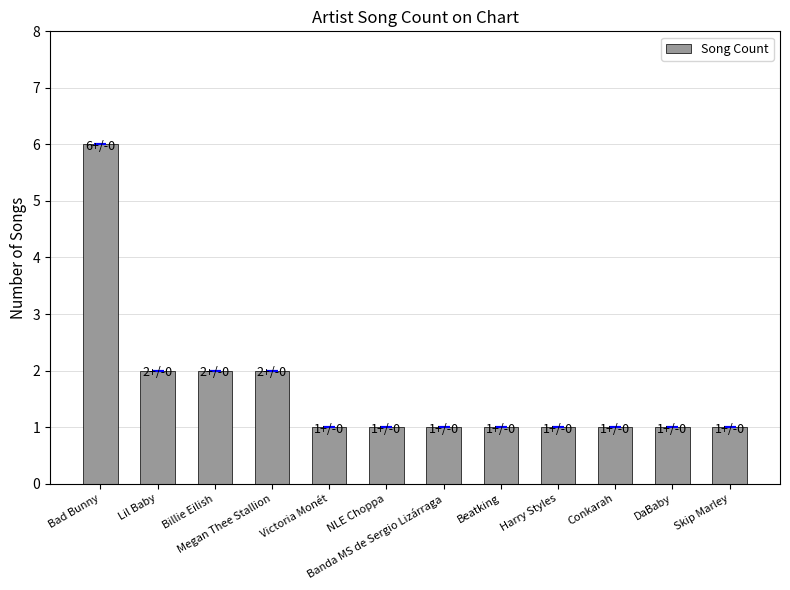

Which label corresponds to the largest value in the chart?

Bad Bunny